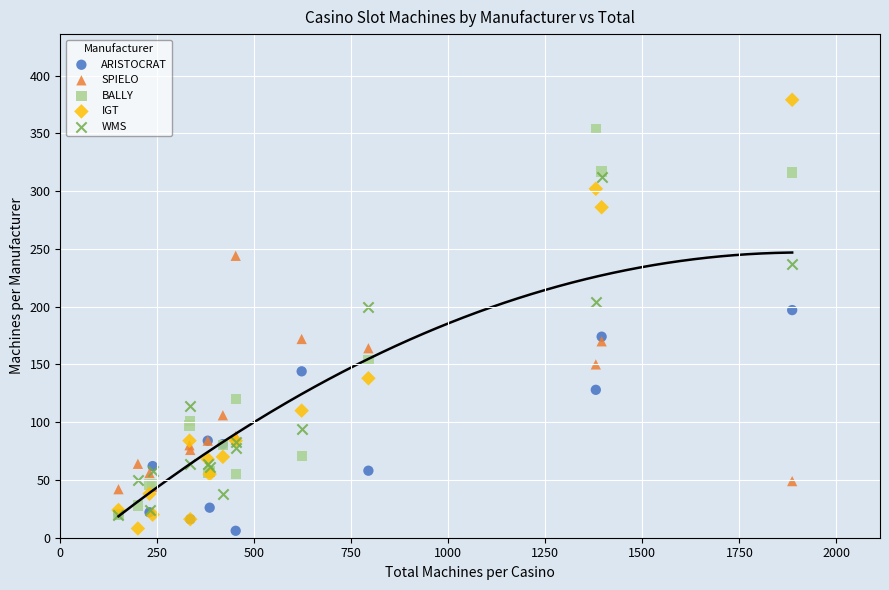

Which series contains the highest Y value?

IGT